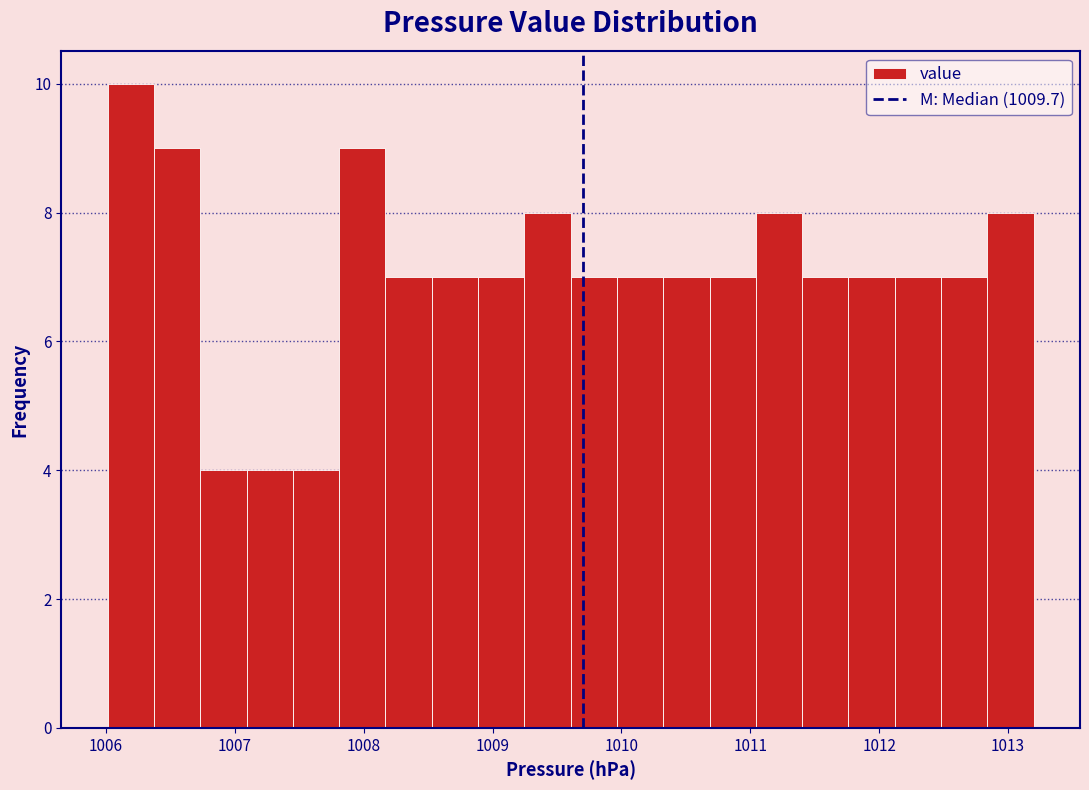

Read against the x-axis, roughly where is the centre of the tallest bar?

1006.2